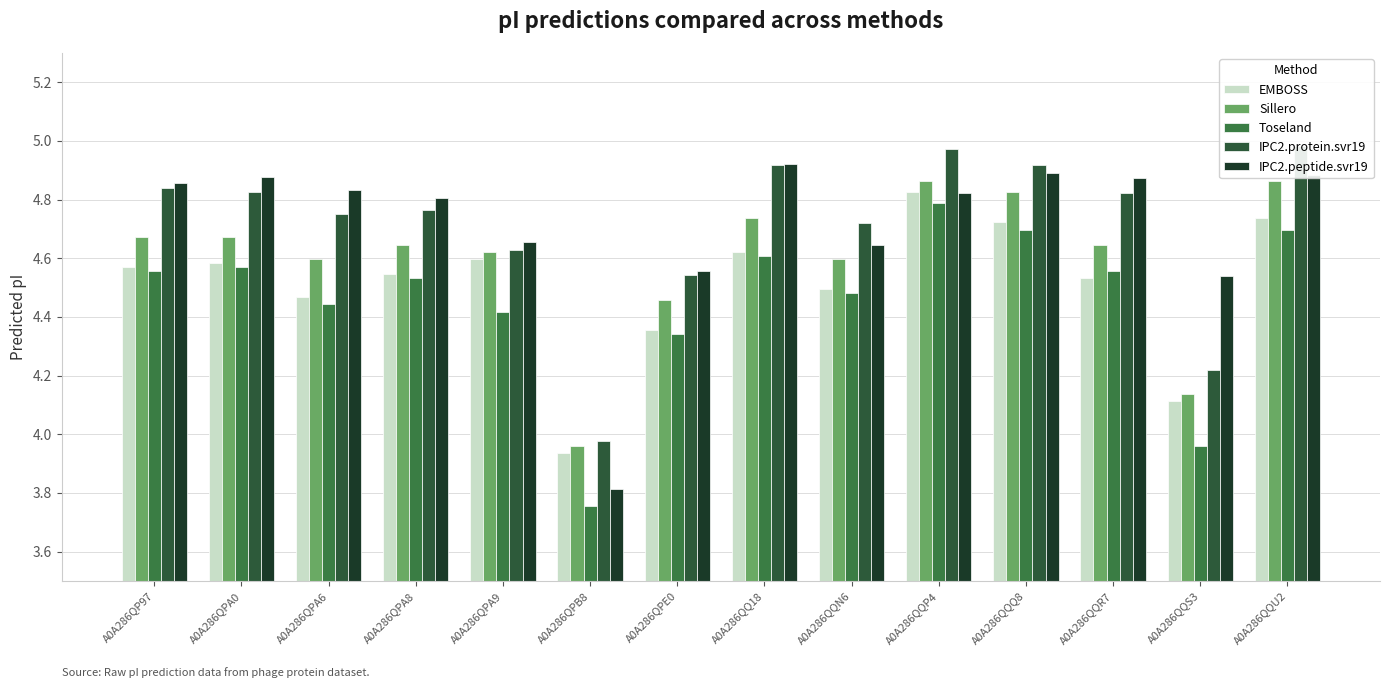

At which label is IPC2.protein.svr19 closest to 4?

A0A286QPB8